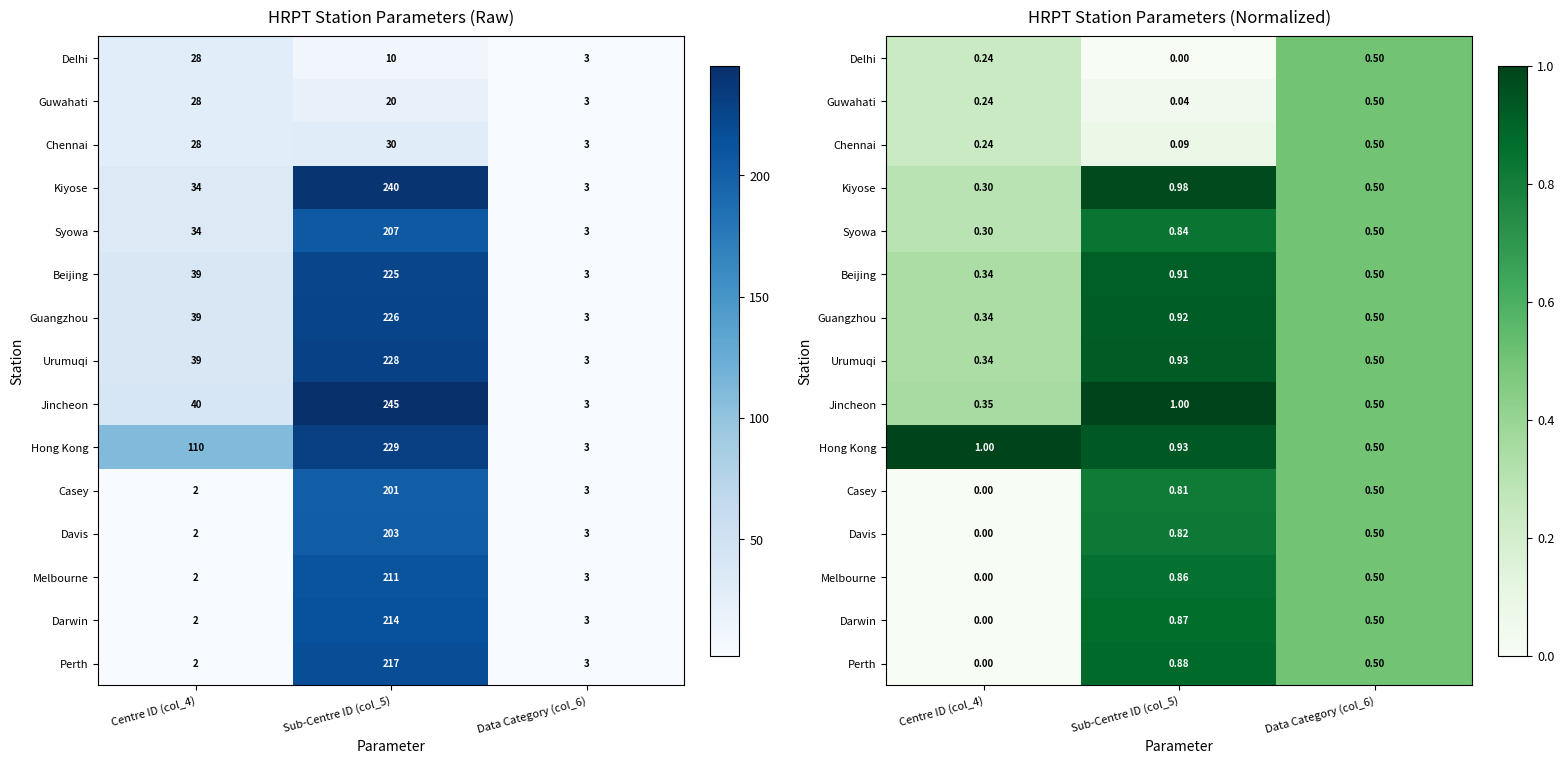

What is the sum of all Melbourne values?

1.4